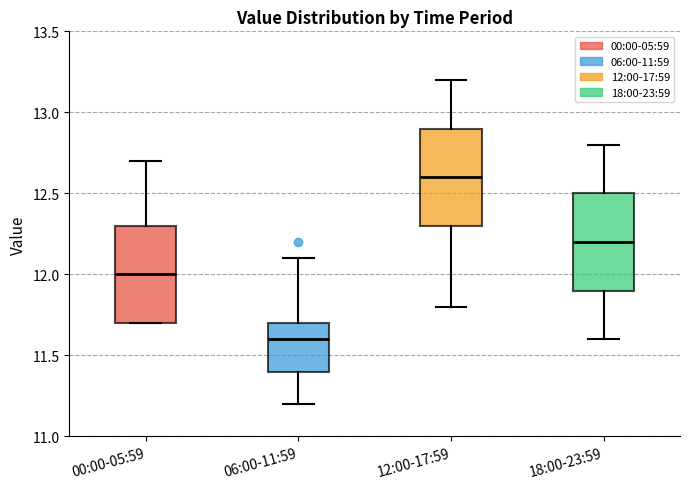

Where is the upper edge of the box for 18:00-23:59 on the y-axis? The values are not printed on the chart, so give them approximately, as read against the axis.

12.5